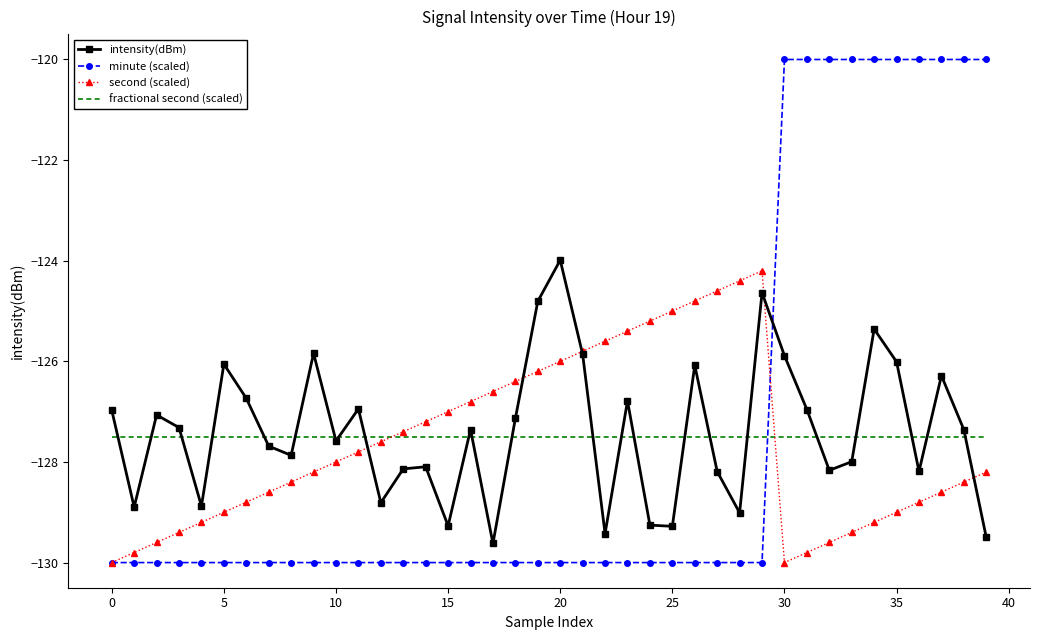

At how many categories does at least one series exceed -121?

10